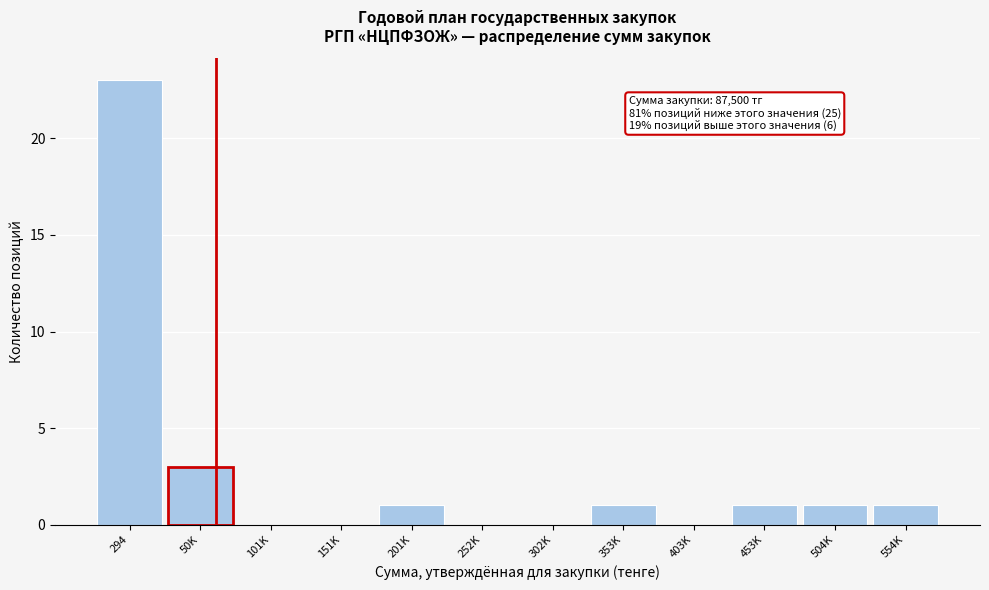

Reading left to right, what are all the values shown in this chart?

294=23	50K=3	101K=0	151K=0	201K=1	252K=0	302K=0	353K=1	403K=0	453K=1	504K=1	554K=1